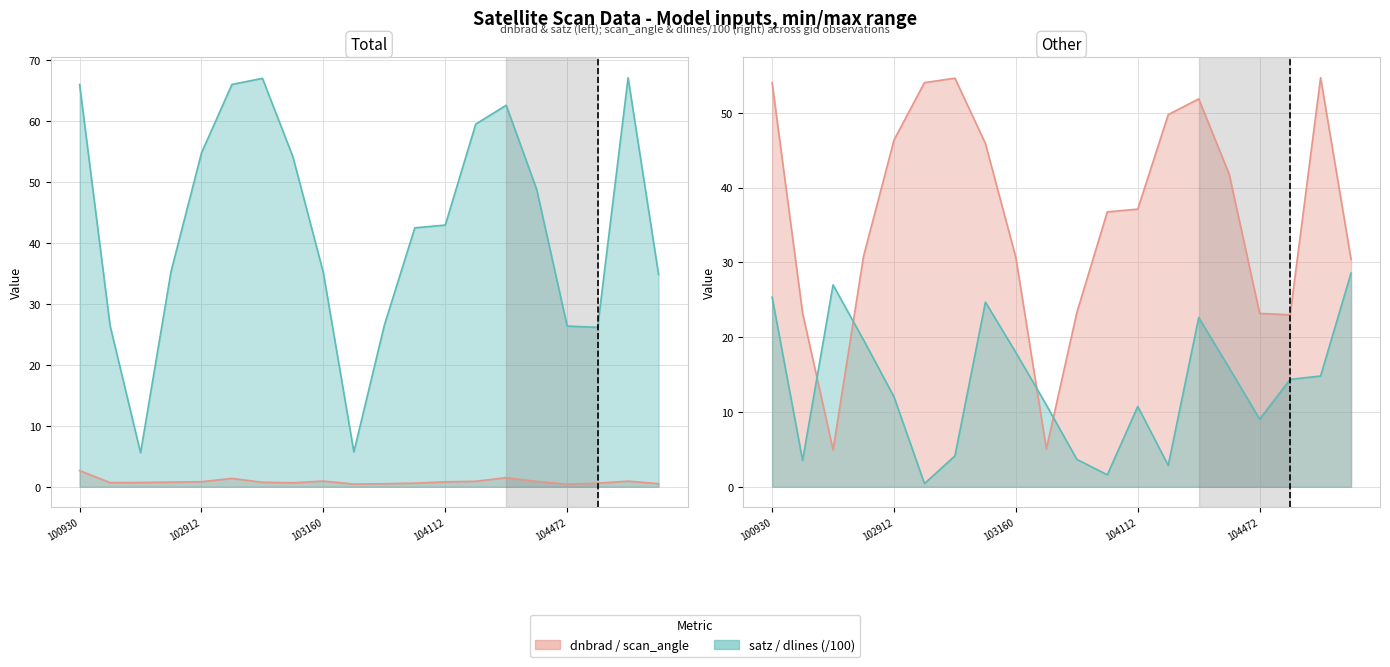

True or false: dlines and satz intersect in this chart.

True